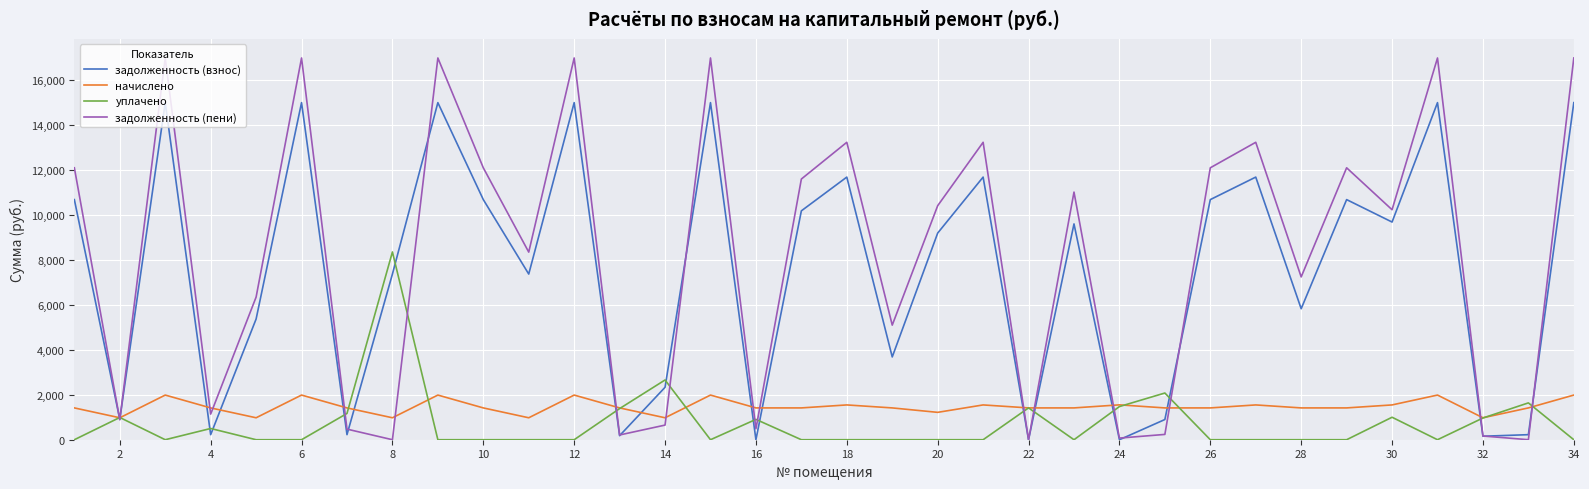

Which series has the widest spread of values?

задолженность (пени)